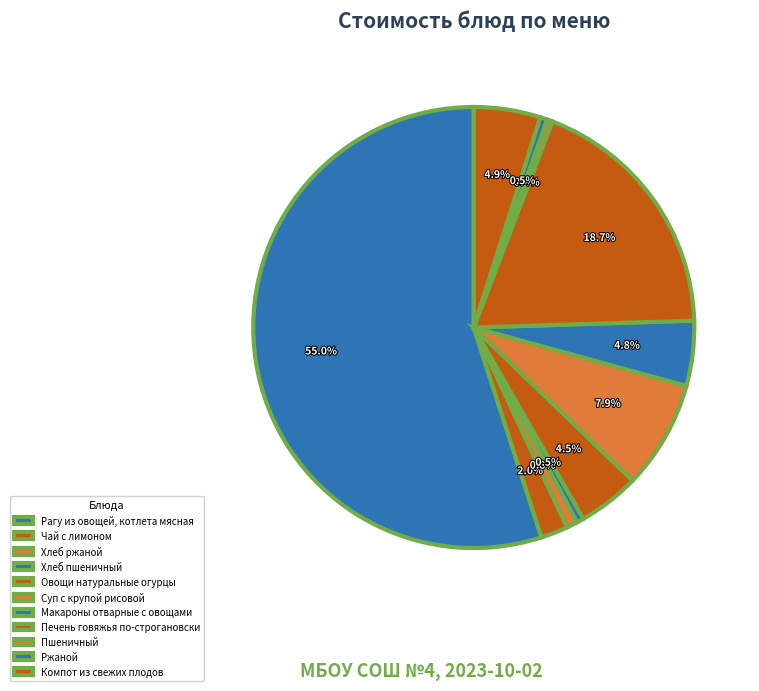

Which category accounts for the majority?

Рагу из овощей,
котлета мясная